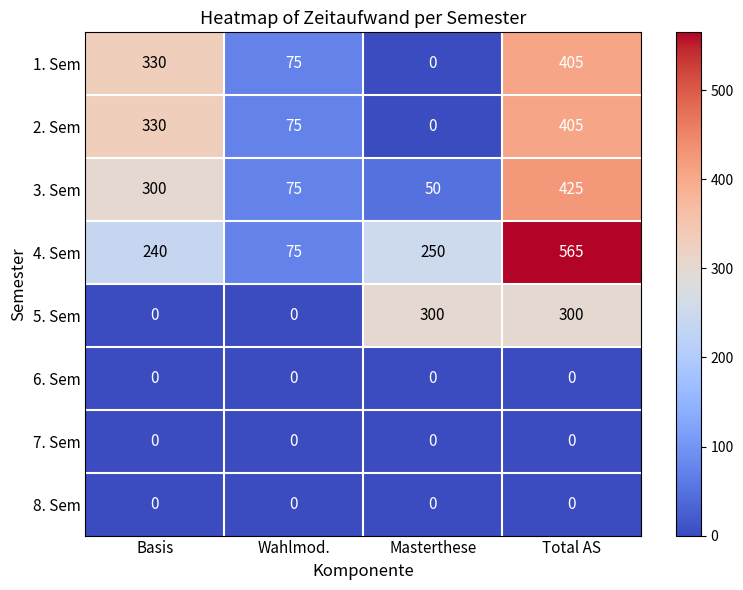

The 6. Sem series shows 0 at Wahlmod.. True or false?

True